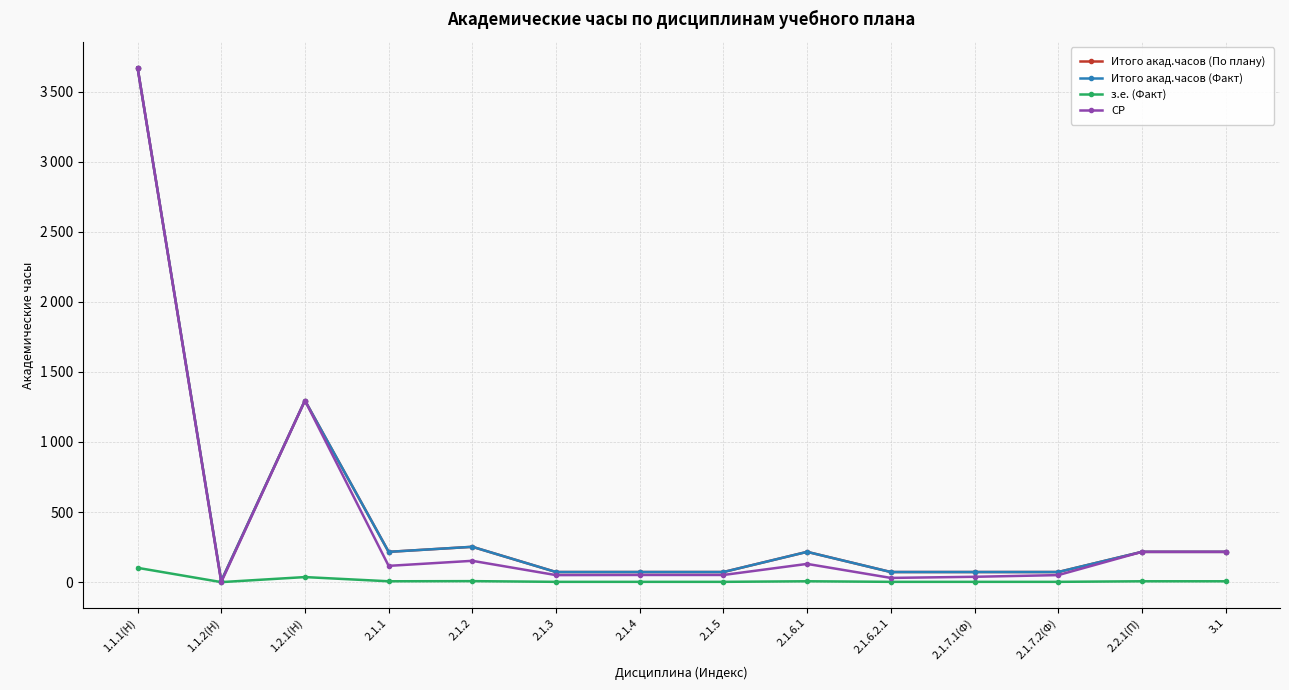

Is the value of Итого акад.часов (По плану) at 2.1.7.2(Ф) greater than the value of Итого акад.часов (Факт) at 2.1.7.2(Ф)?

No